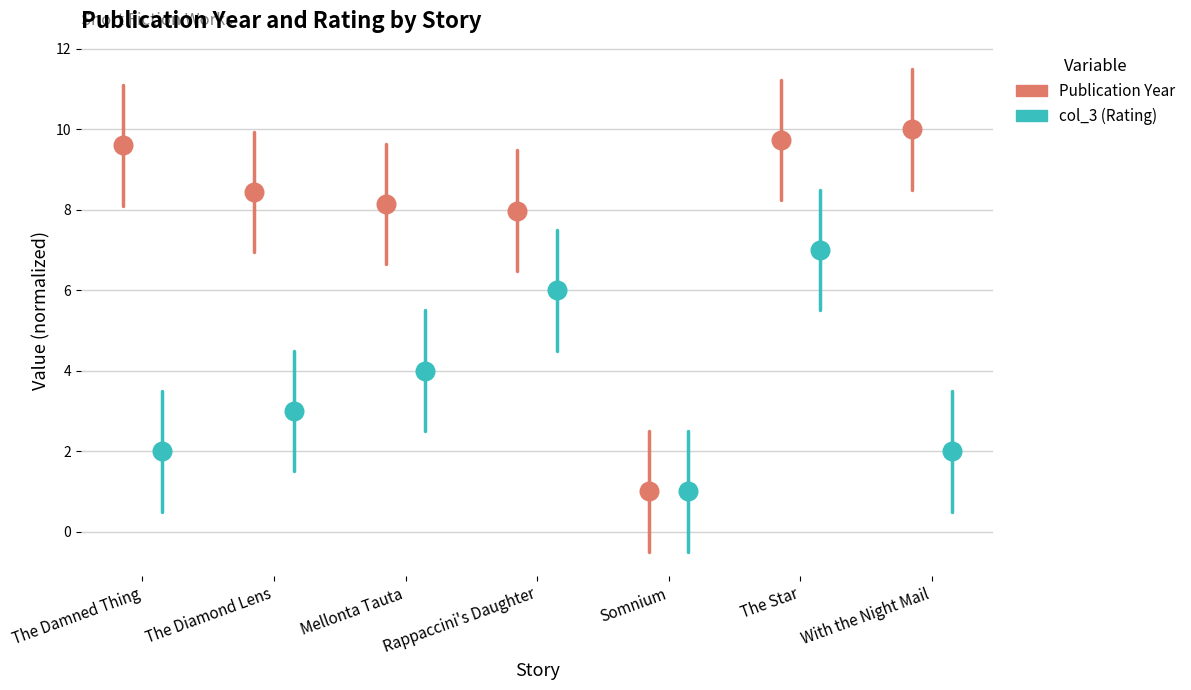

What are all the series names shown in the legend?

Publication Year, col_3 (Rating)